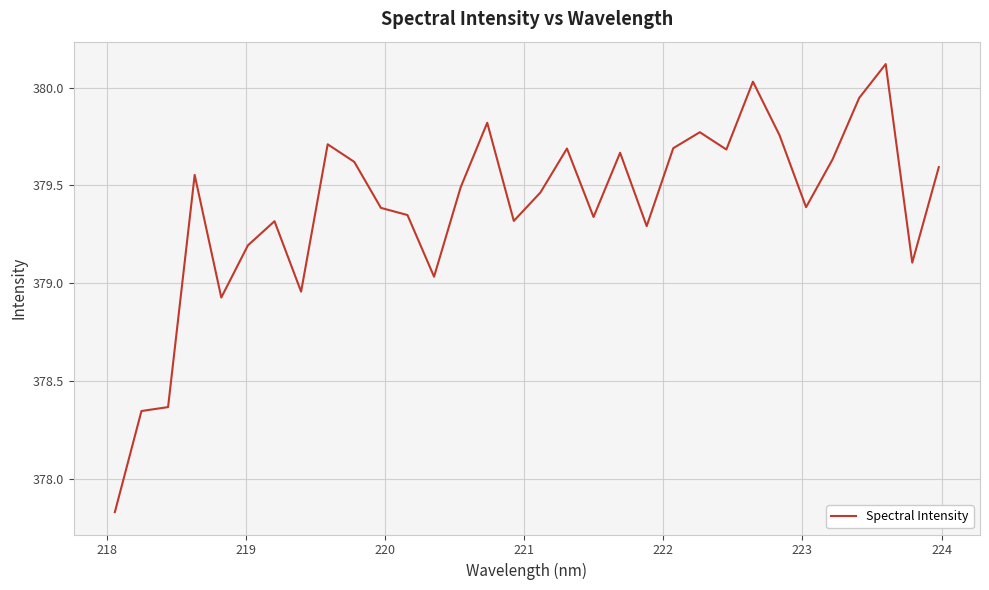

What is the maximum value shown in the chart?

380.1